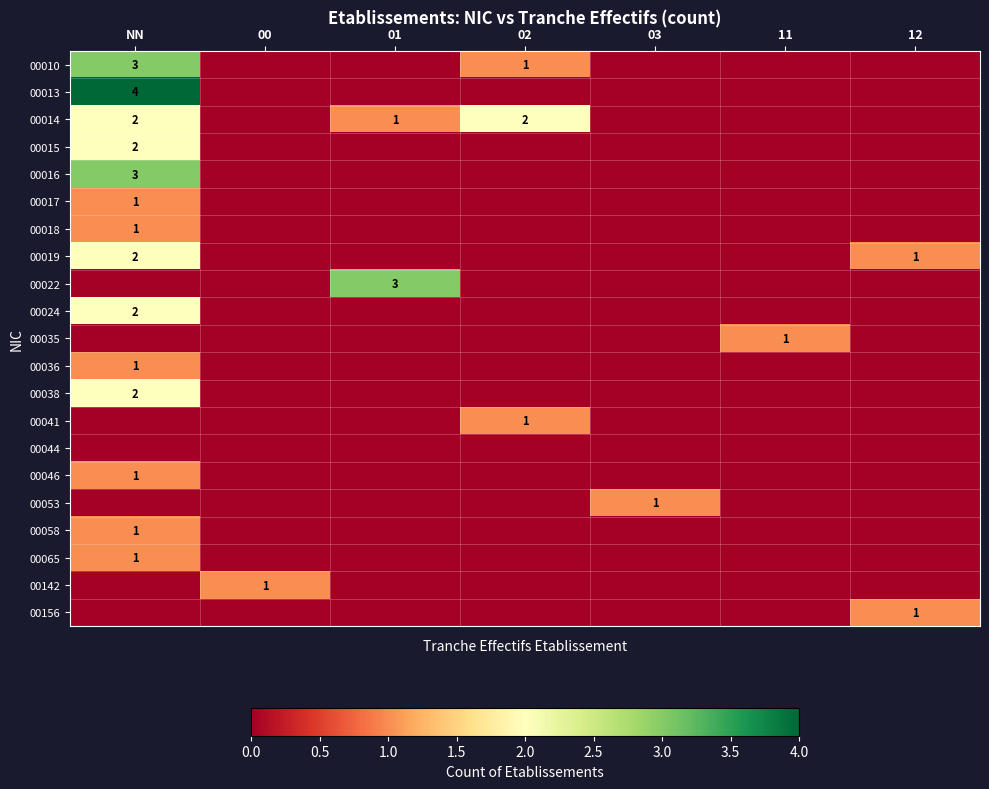

The 00046 series shows 1 at NN. True or false?

True